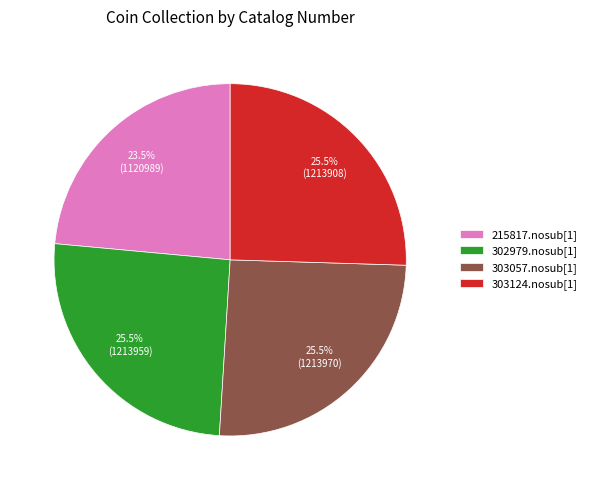

To the nearest percent, what is the average slice percentage?

25%